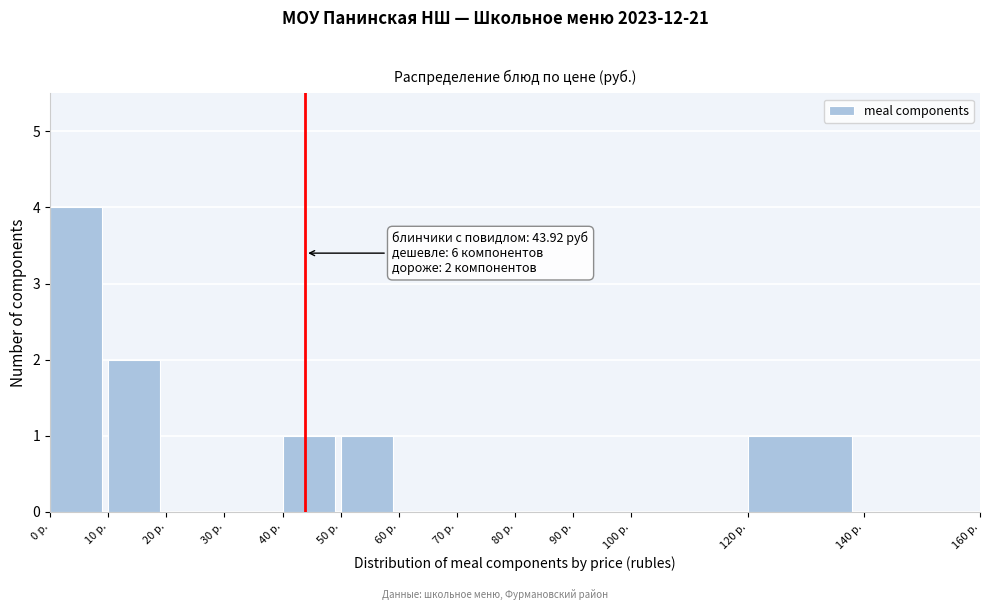

Which range on the x-axis has the tallest bar?

0 to 10